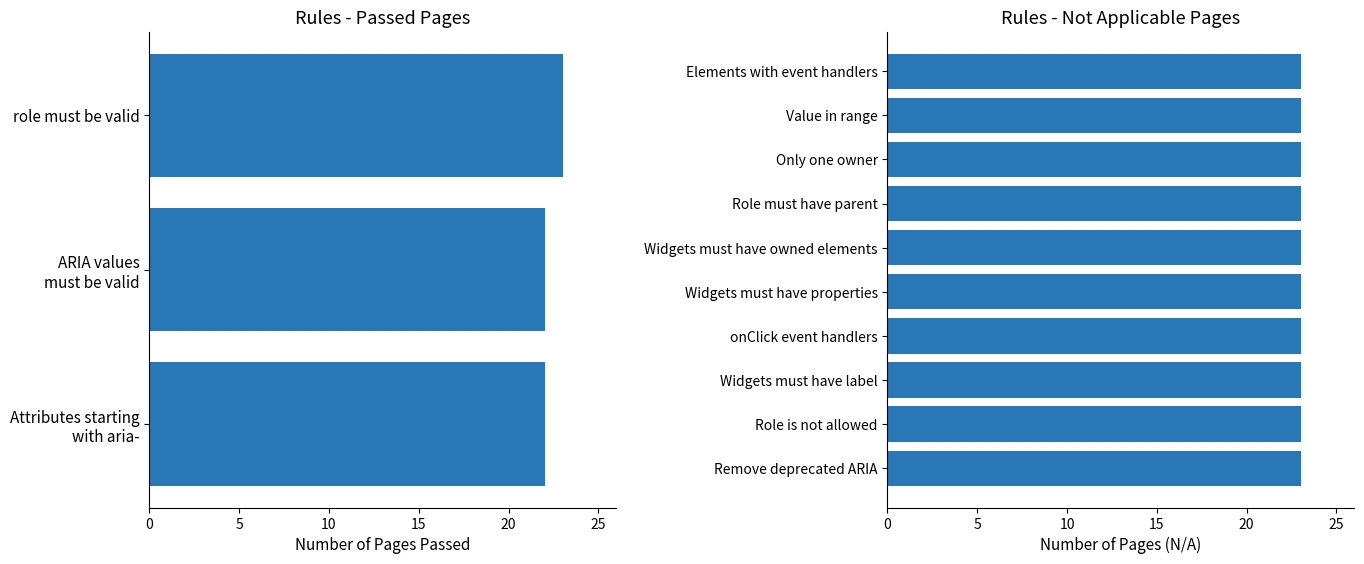

At how many categories does at least one series exceed 15?

3